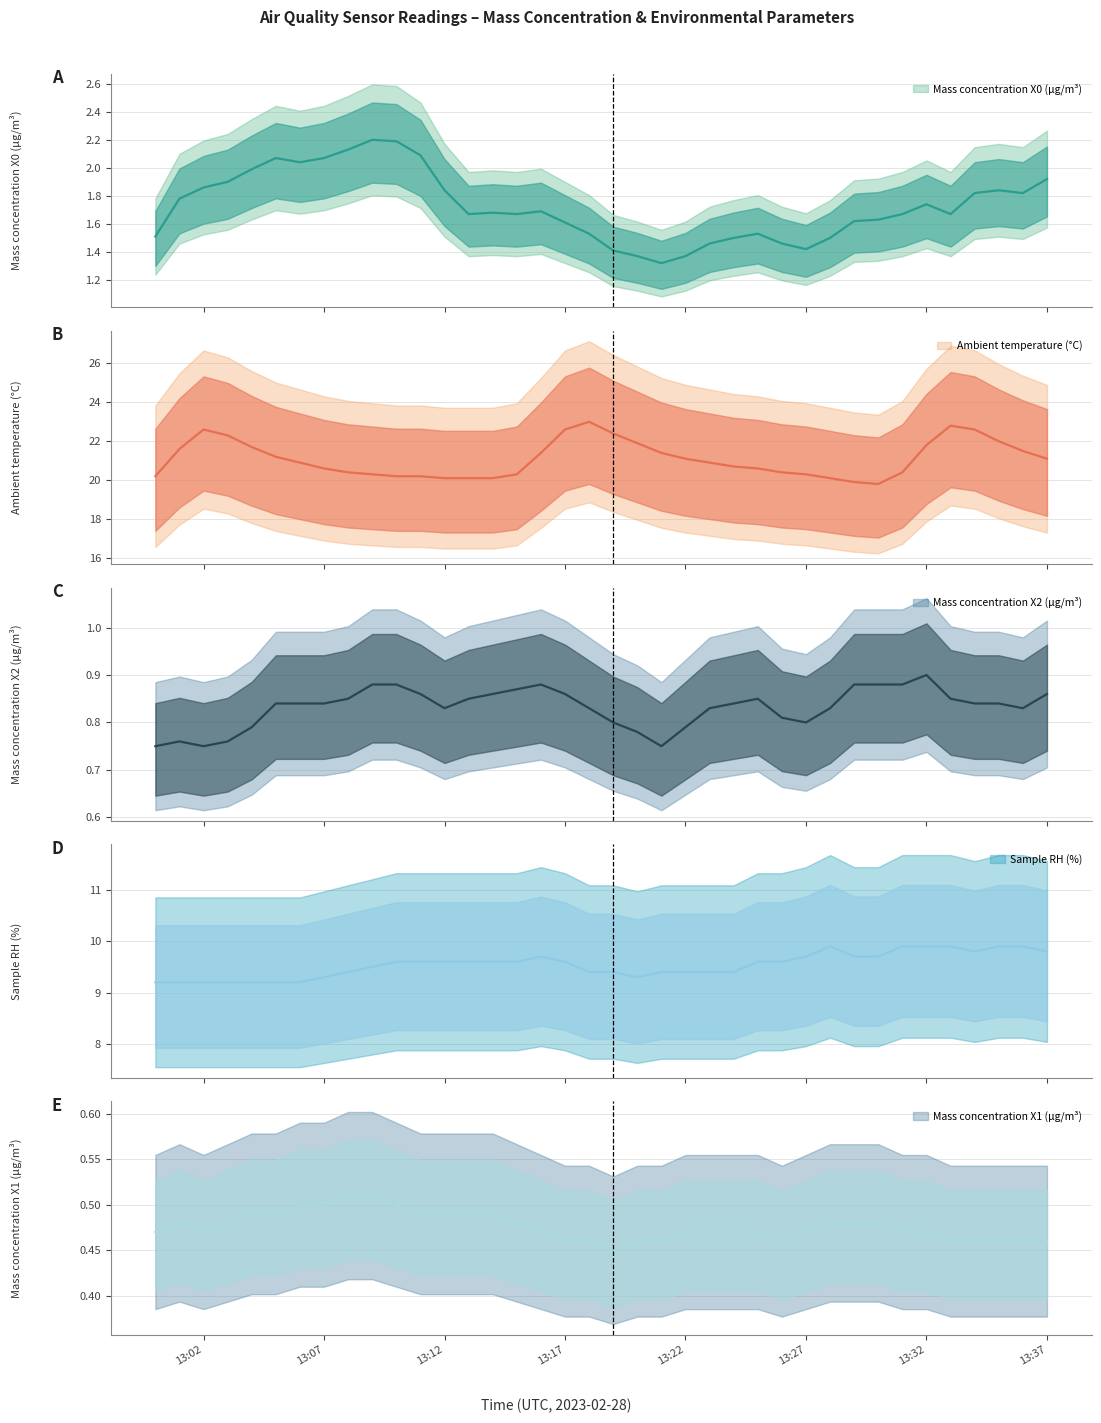

At how many categories does at least one series exceed 4?

38